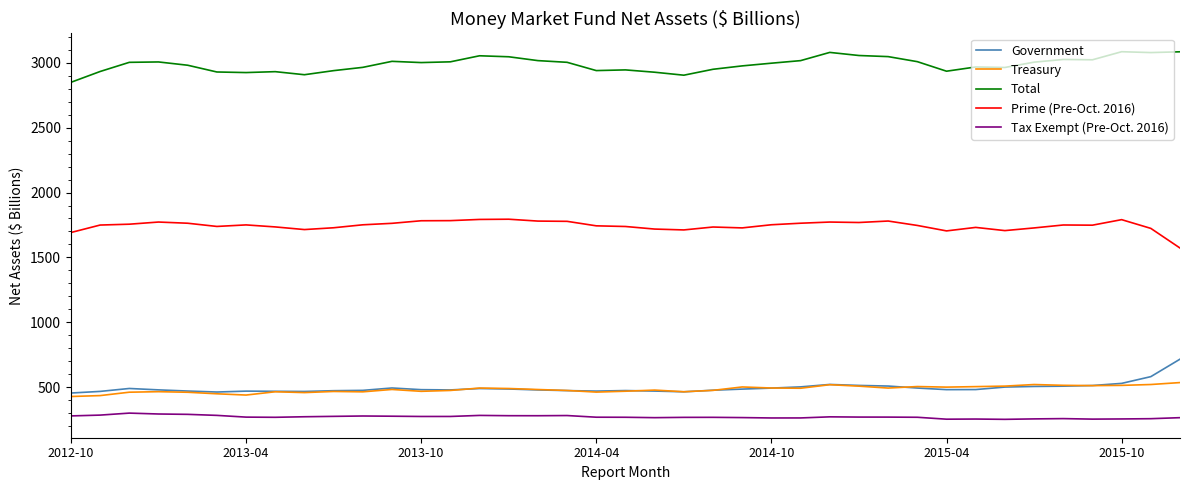

Rank the series by their maximum value, from lowest to highest.

Tax Exempt (Pre-Oct. 2016), Treasury, Government, Prime (Pre-Oct. 2016), Total